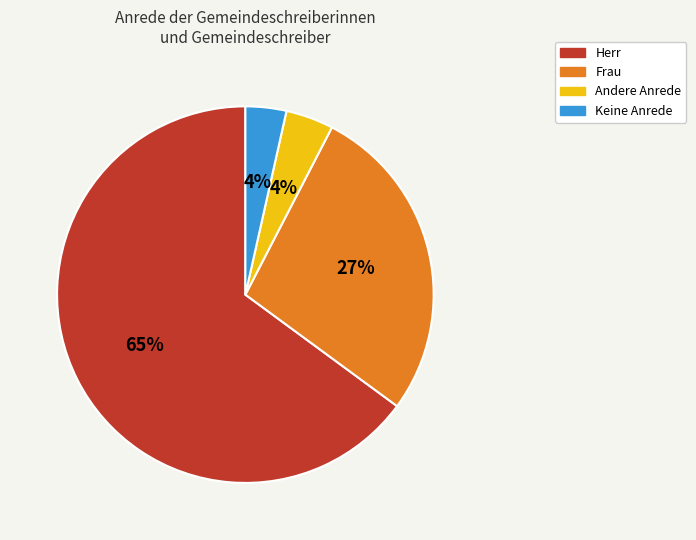

Approximately how many times larger is the value at Herr compared to Frau?

2.4